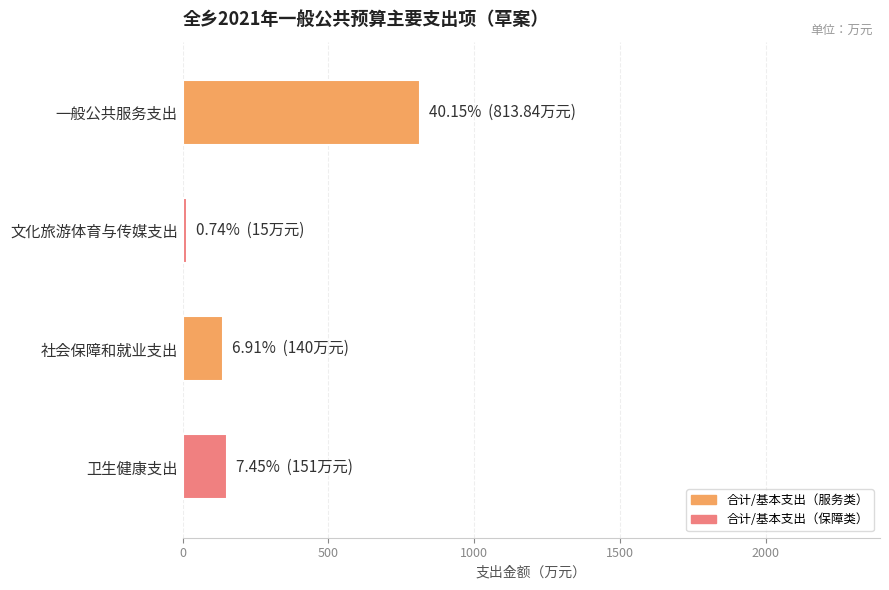

What is the difference between the second highest and second lowest values?

11.0